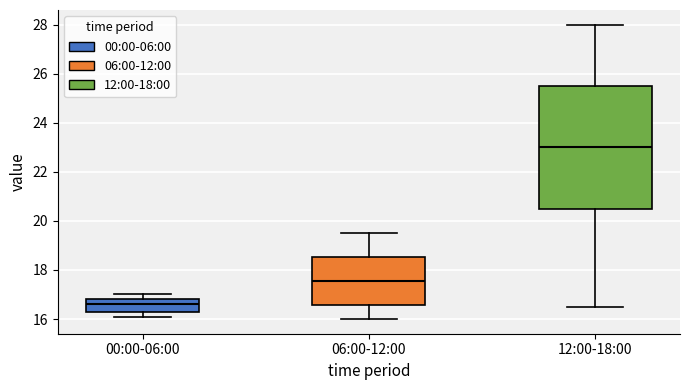

Where does the lower whisker of the box for 12:00-18:00 end on the y-axis? The values are not printed on the chart, so give them approximately, as read against the axis.

16.6